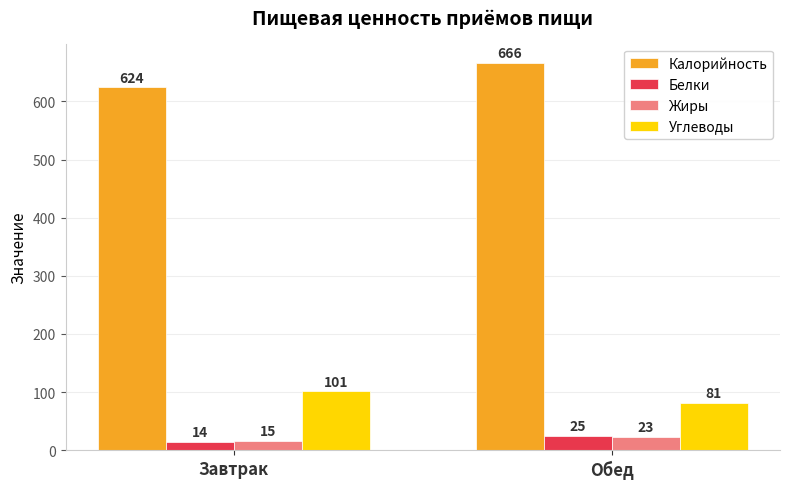

How many values in the Белки series are below 25?

1